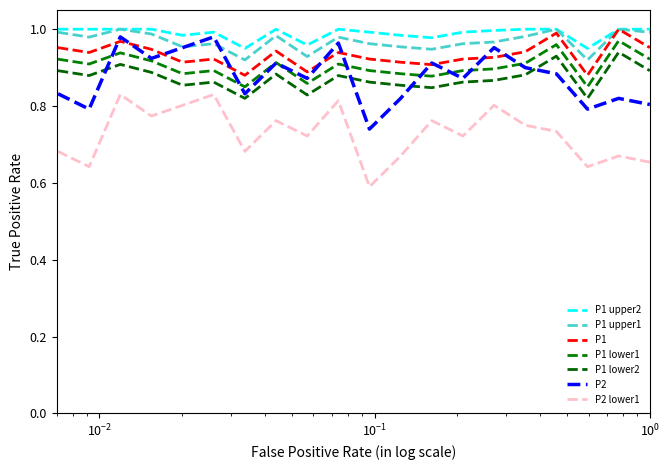

Which series has the largest total across all categories?

P1 upper2